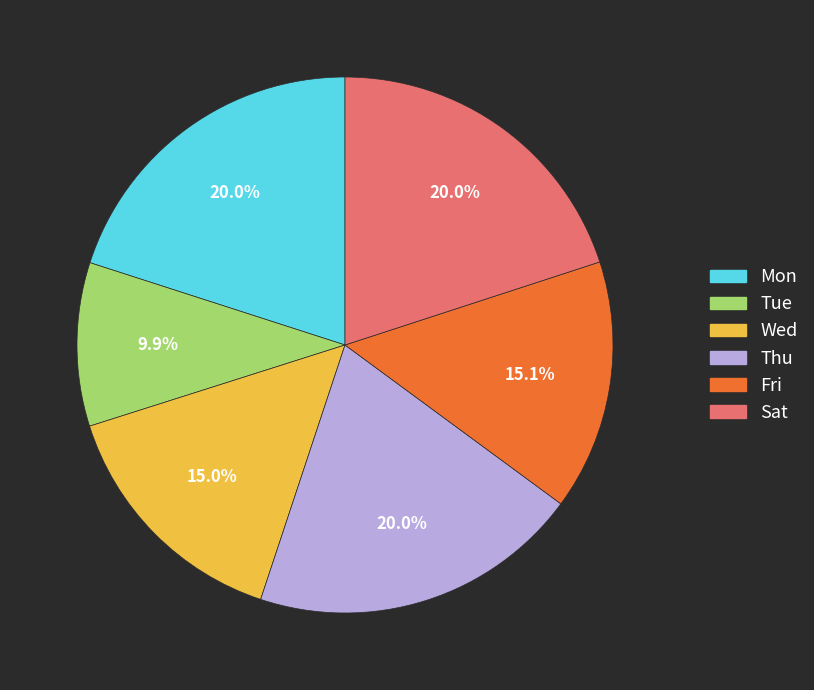

Approximately how many times larger is the value at Fri compared to Thu?

0.8